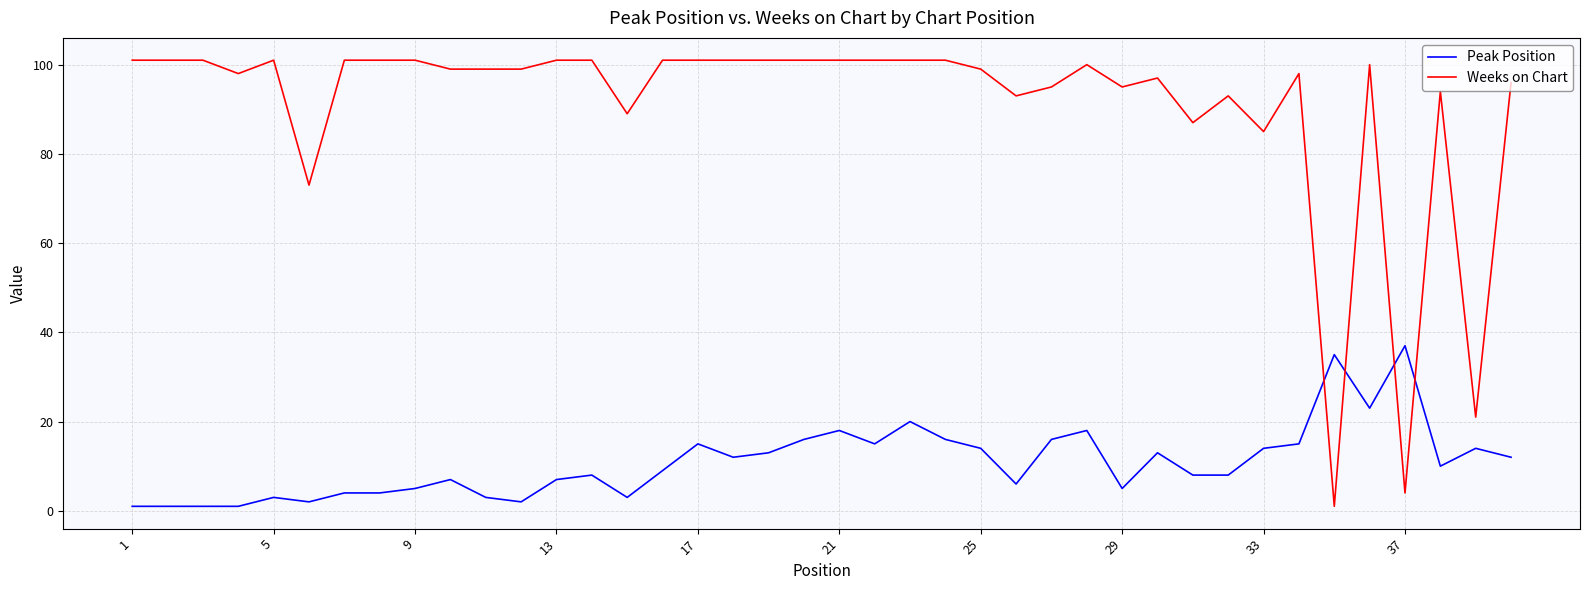

What is the greatest value displayed?

101